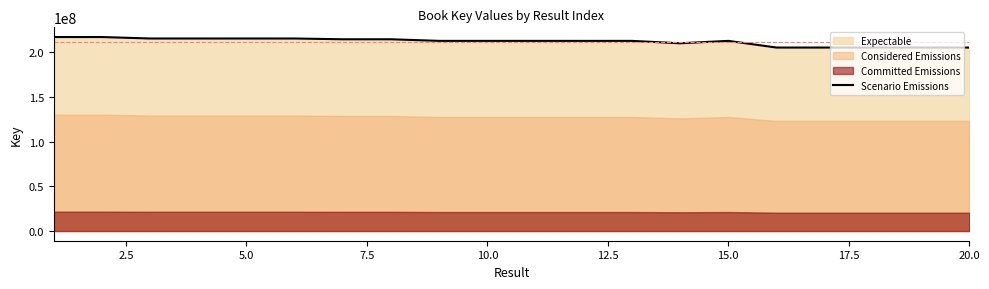

What is the maximum value for Scenario Emissions?

216944774